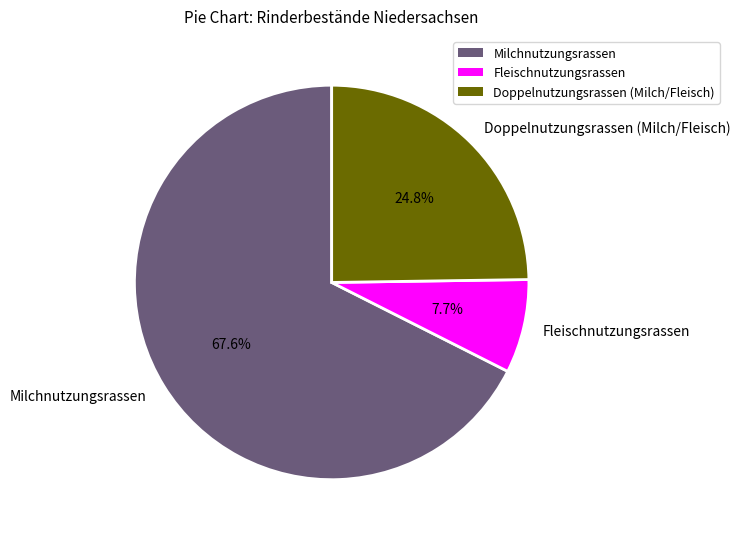

What percentage is NOT represented by Fleischnutzungsrassen?

92.3%